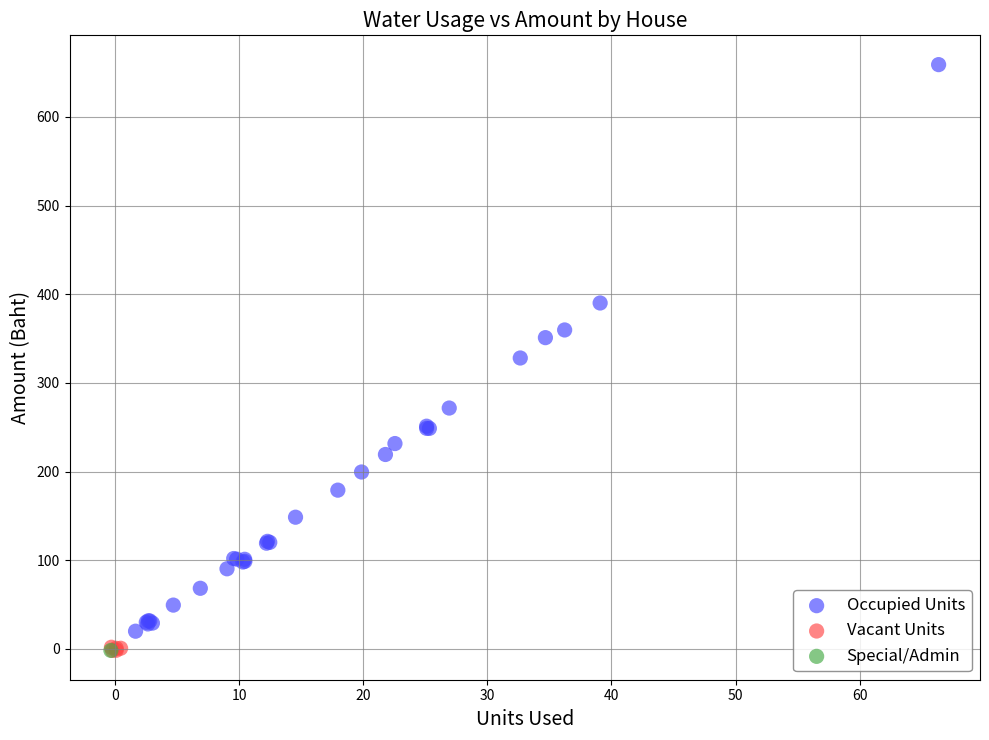

What are all the series names shown in the legend?

Occupied Units, Vacant Units, Special/Admin